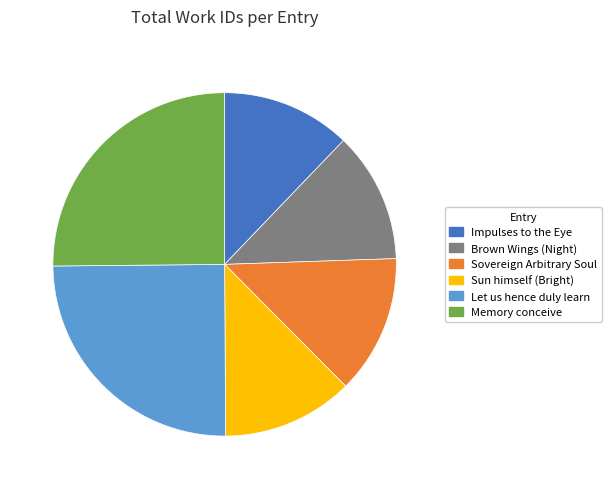

Does Sovereign Arbitrary Soul account for over 50% of the chart?

No